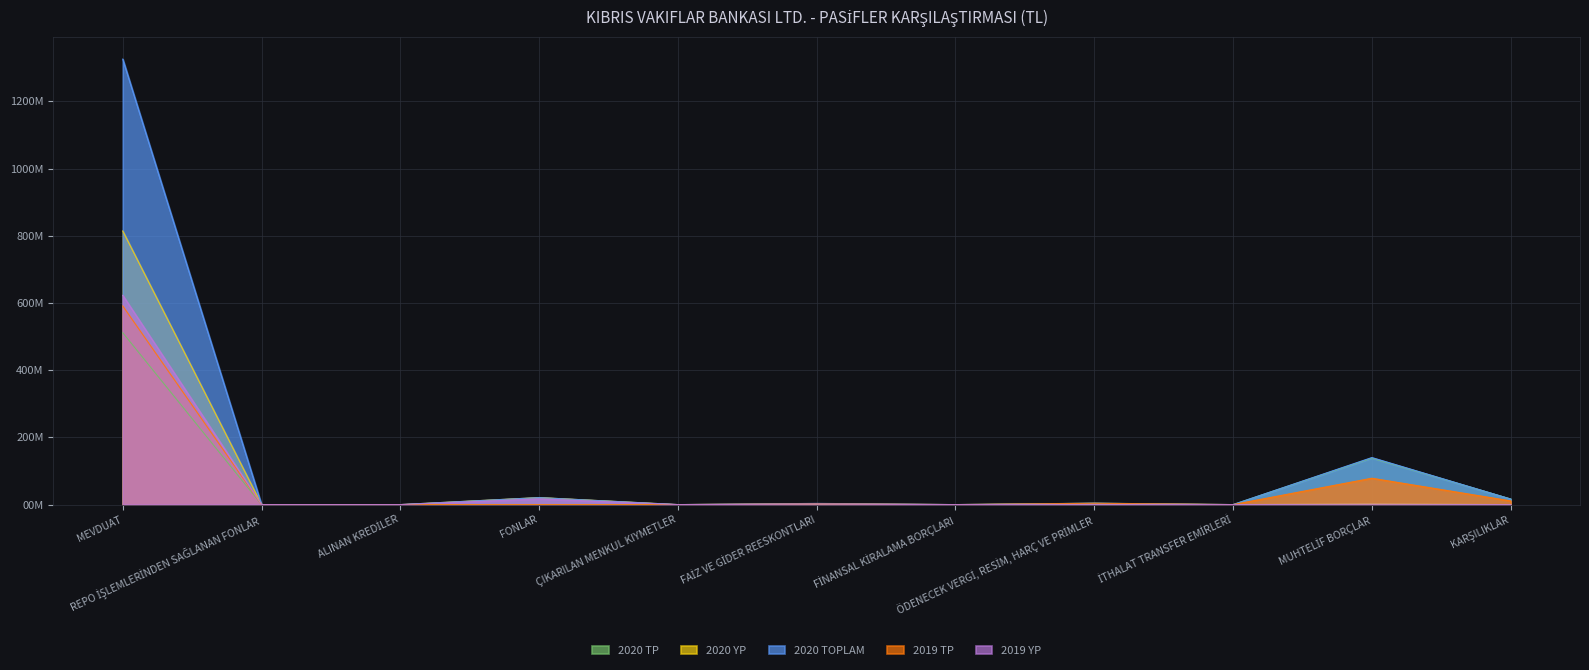

What is the difference between the maximum and second lowest values in the 2020 TOPLAM series?

132.6